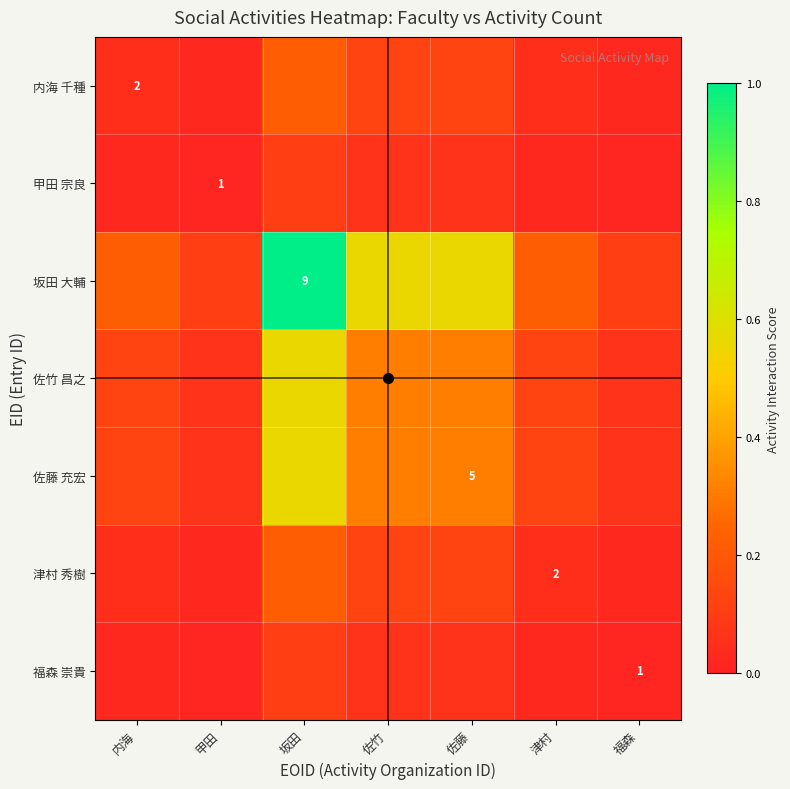

What is the lowest value of the 佐藤 充宏 series?

0.1